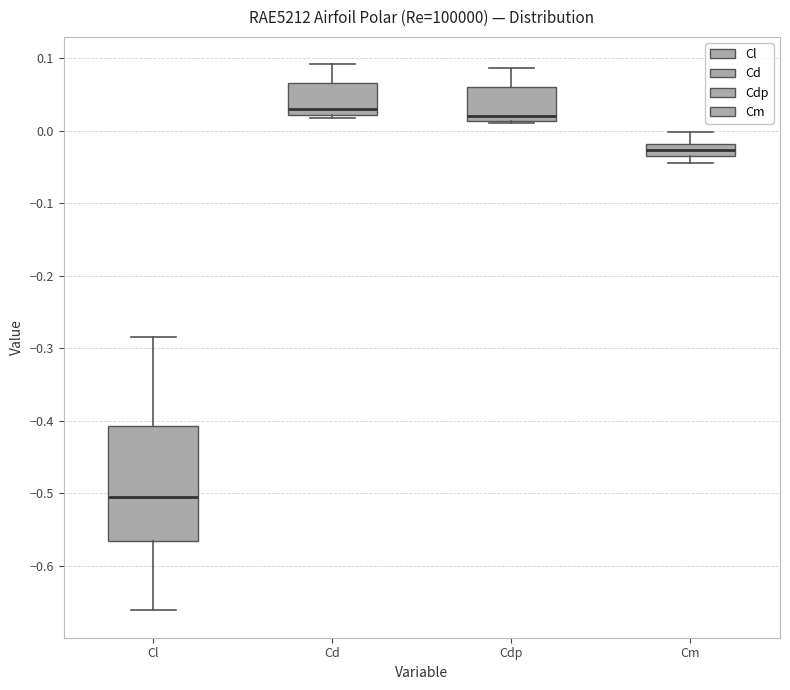

Reading left to right, transcribe this box plot: for each box, give where its median line is, the range the box spans, and where its two whiskers end, as read against the y-axis. The values are not printed on the chart, so give them approximately, as read against the axis.

Cl: median -0.50, box -0.57 to -0.41, whiskers -0.66 to -0.28
Cd: median 0.03, box 0.02 to 0.07, whiskers 0.02 (just below the box's lower edge) to 0.09
Cdp: median 0.02, box 0.01 to 0.06, whiskers 0.01 to 0.09
Cm: median -0.03 (inside the box), box -0.03 to -0.02, whiskers -0.04 to 0.00